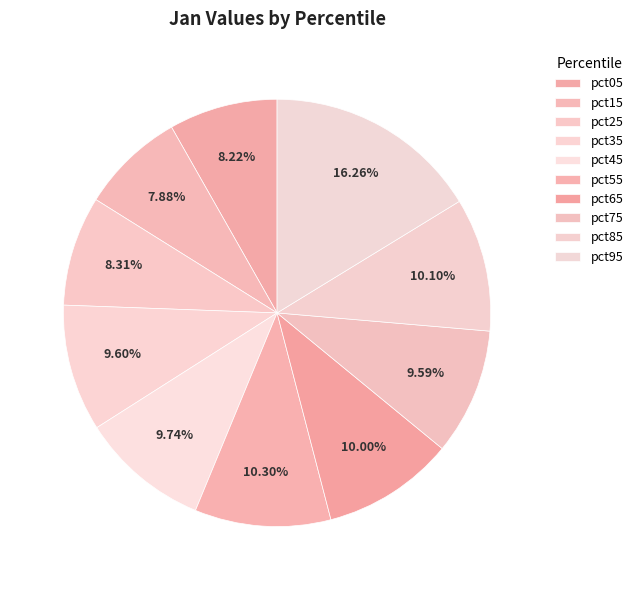

The pct85 slice represents 10% of the pie. True or false?

True